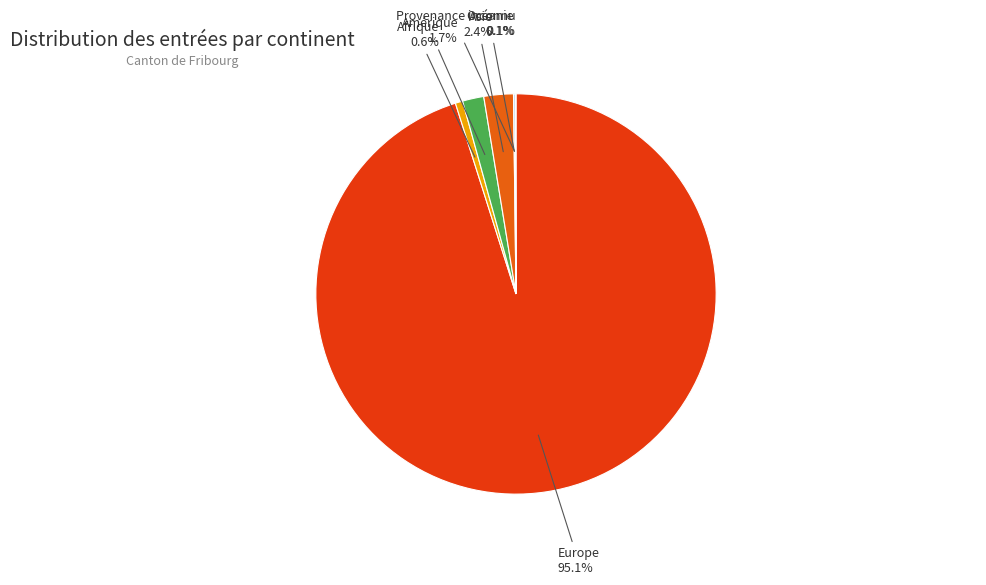

To the nearest percent, what is the difference between the largest and smallest slice percentages?

95%